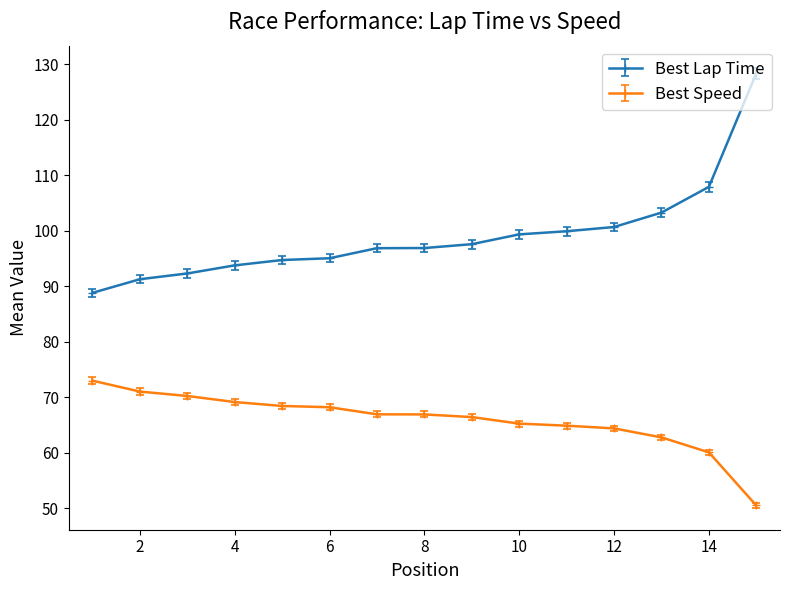

True or false: Best Speed and Best Lap Time intersect in this chart.

False